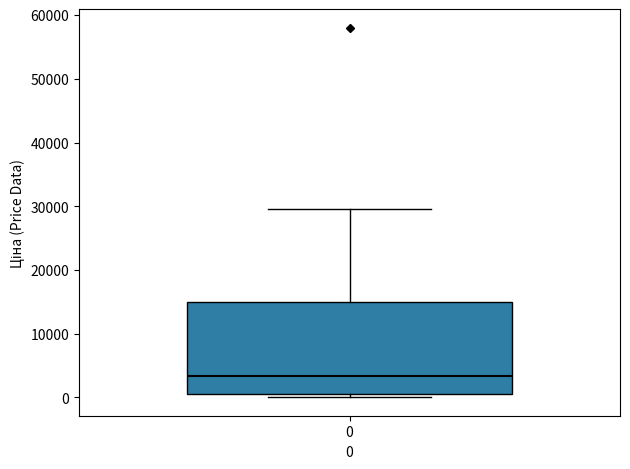

Read this box plot against the y-axis: the position of the median line, the range covered by the box, and the ends of both whiskers. The values are not printed on the chart, so give them approximately, as read against the axis.

median 3000, box 1000 to 15000, whiskers 0 to 30000